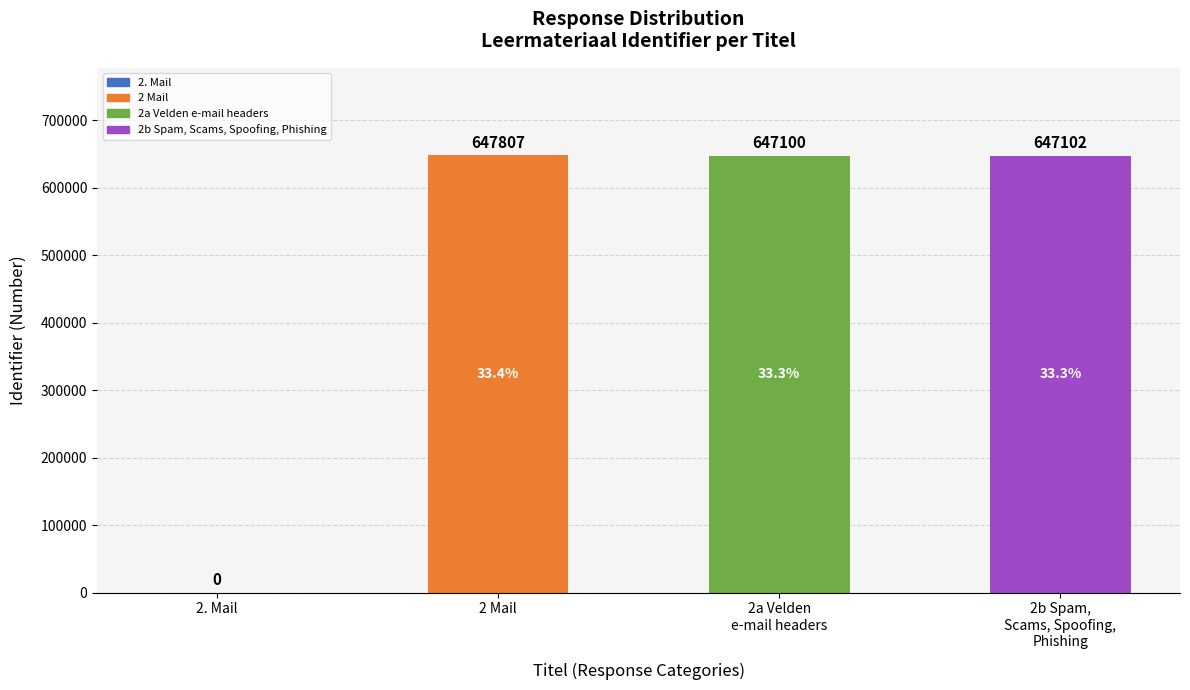

Are the bars grouped side by side (vs. stacked)?

No